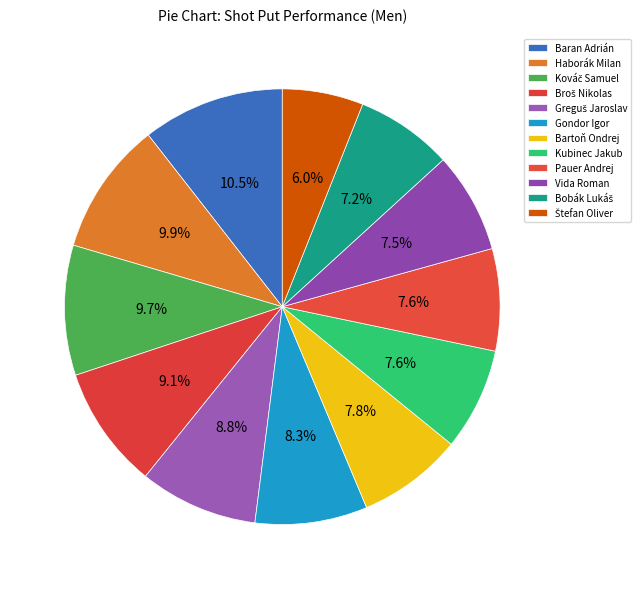

How many segments does this pie chart have?

12